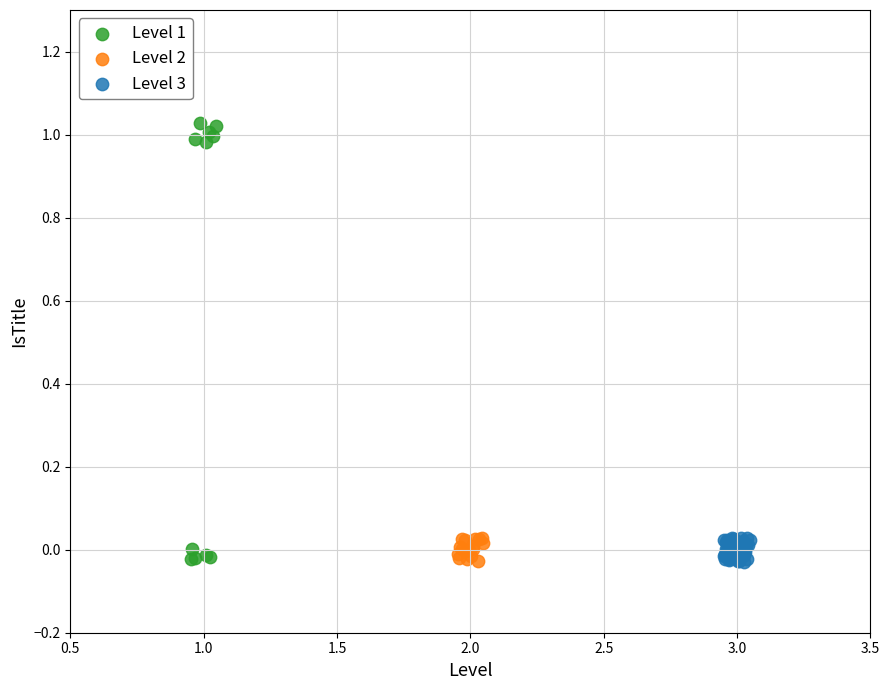

Which series contains the highest Y value?

Level 1